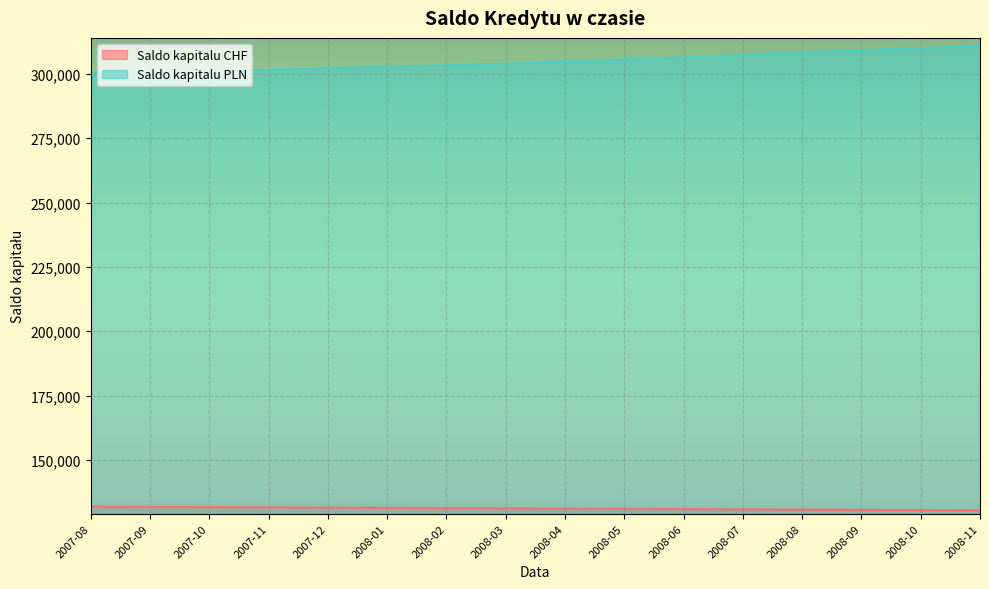

What is the average value of the Saldo kapitalu CHF series?

131130.6